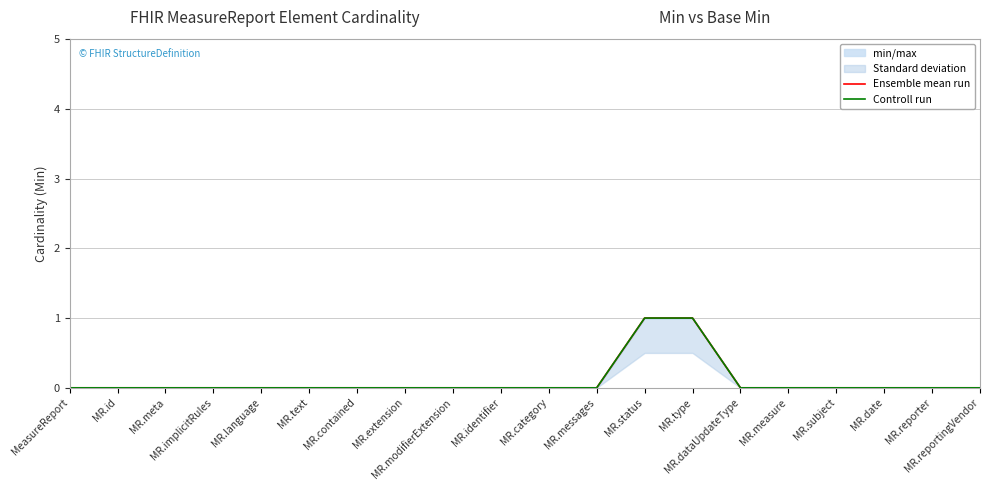

What is the maximum value shown in the chart?

1